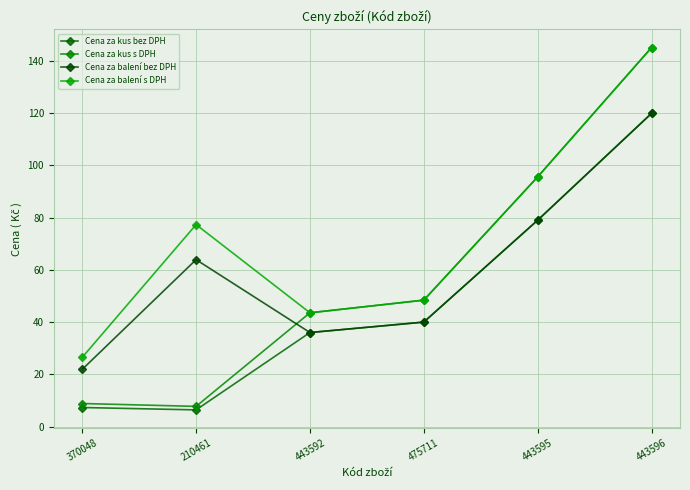

What are all the series names shown in the legend?

Cena za kus bez DPH, Cena za kus s DPH, Cena za balení bez DPH, Cena za balení s DPH